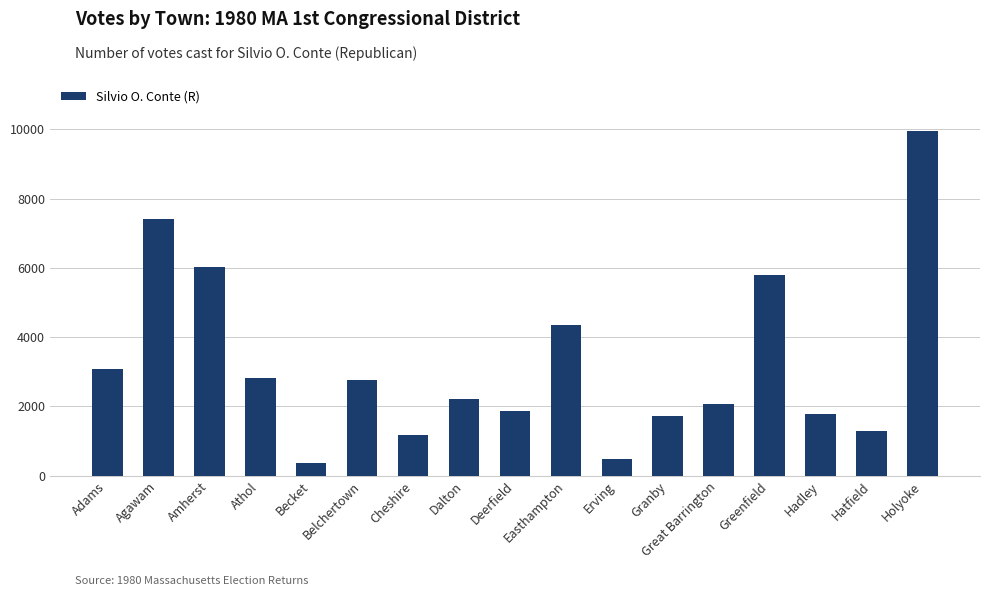

What is the difference between the second highest and second lowest values?

6934